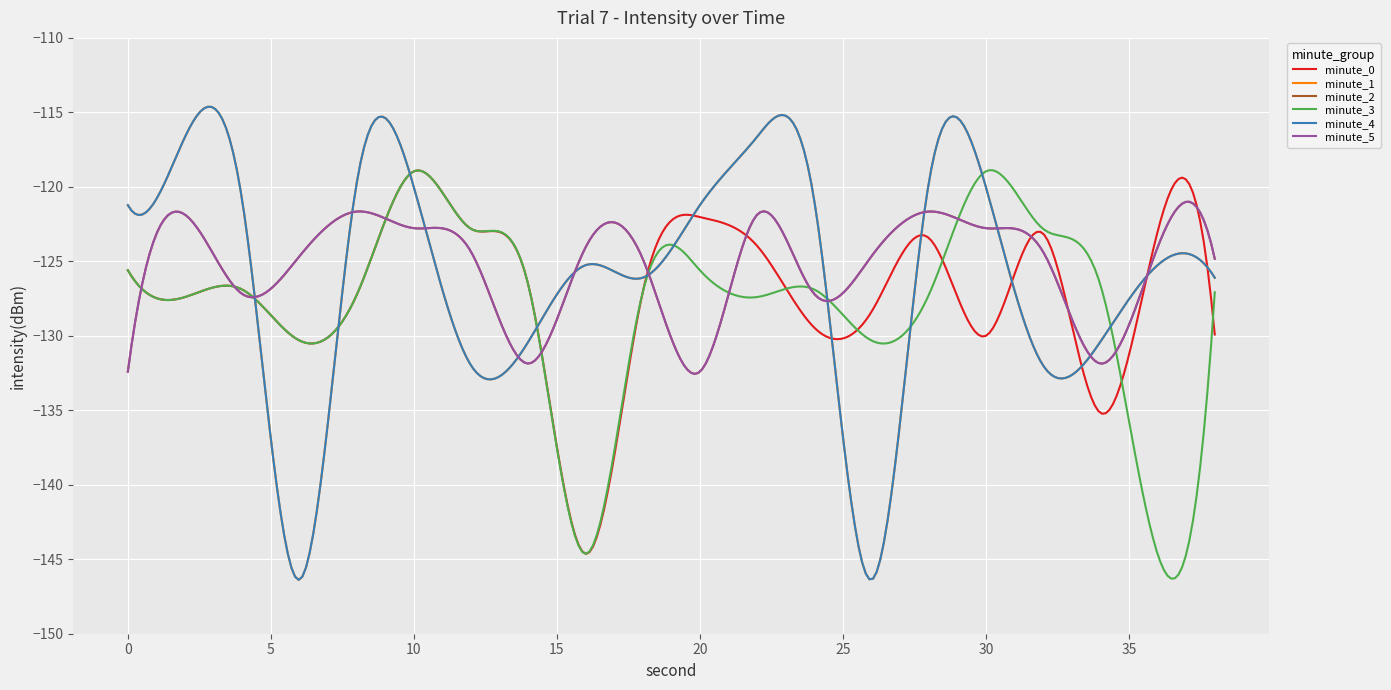

Is this an area chart (filled region under the line)?

No